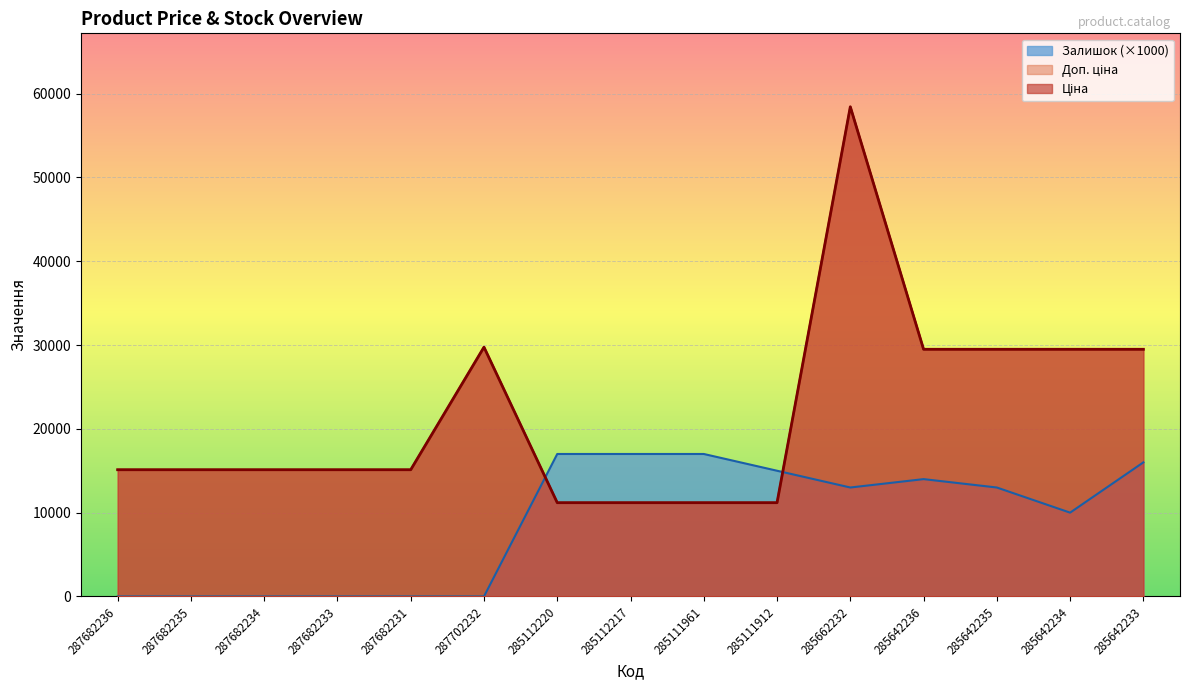

True or false: Доп. ціна has more than 1 interior local peaks.

True